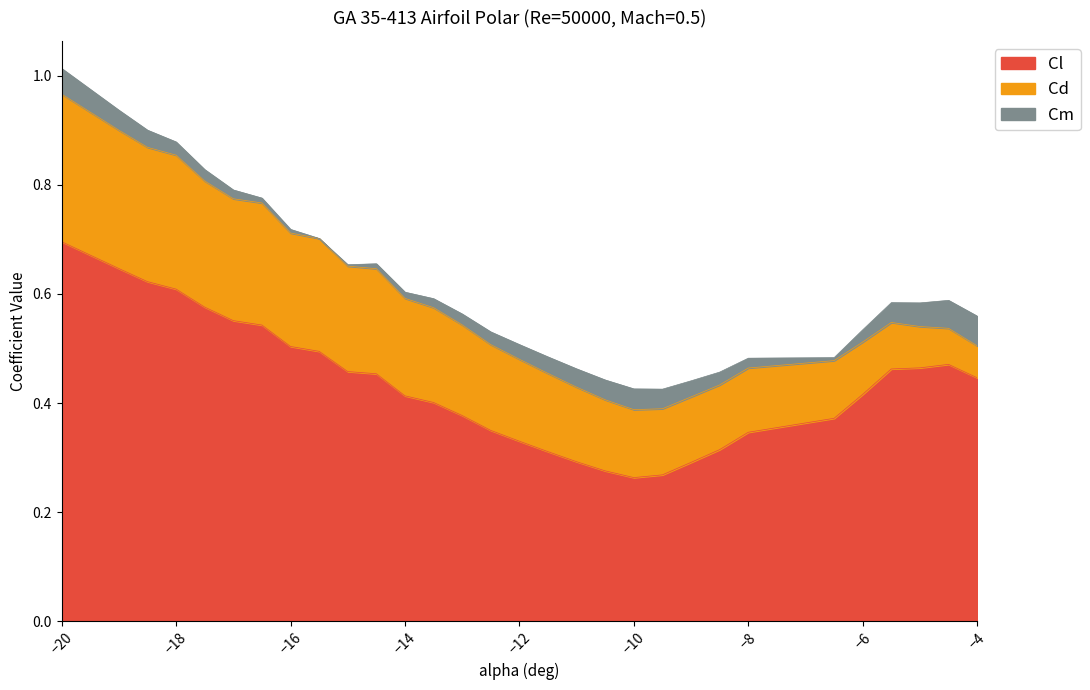

The value of Cl at -4 is -0.8. True or false?

False